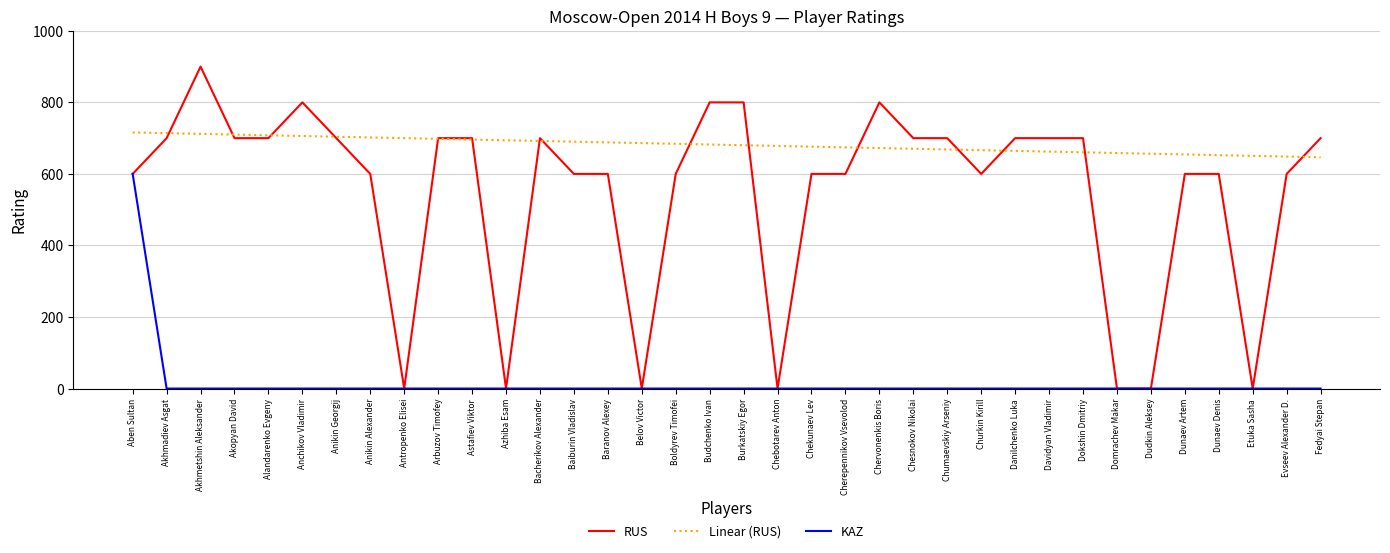

True or false: Linear (RUS) has a value of 706.0 at Anchikov Vladimir.

True